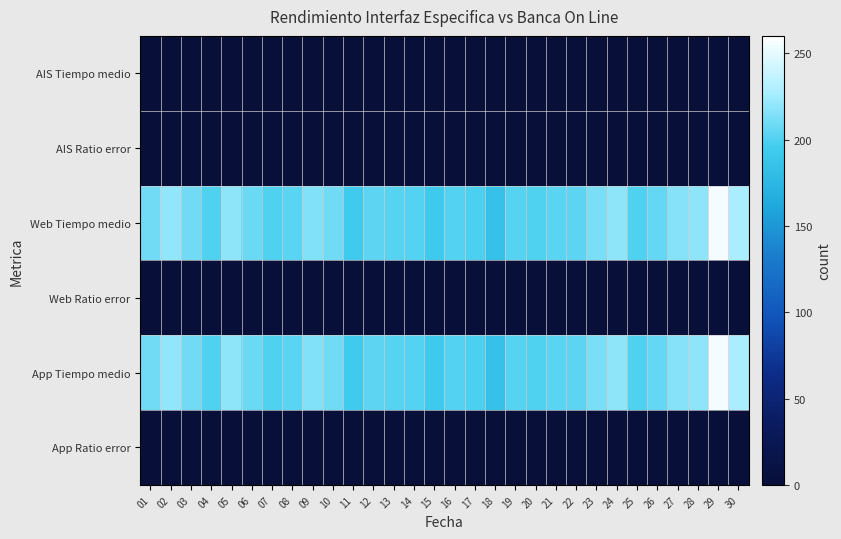

Rank the series at 15 from lowest to highest value.

AIS Tiempo medio, AIS Ratio error, Web Ratio error, App Ratio error, Web Tiempo medio, App Tiempo medio